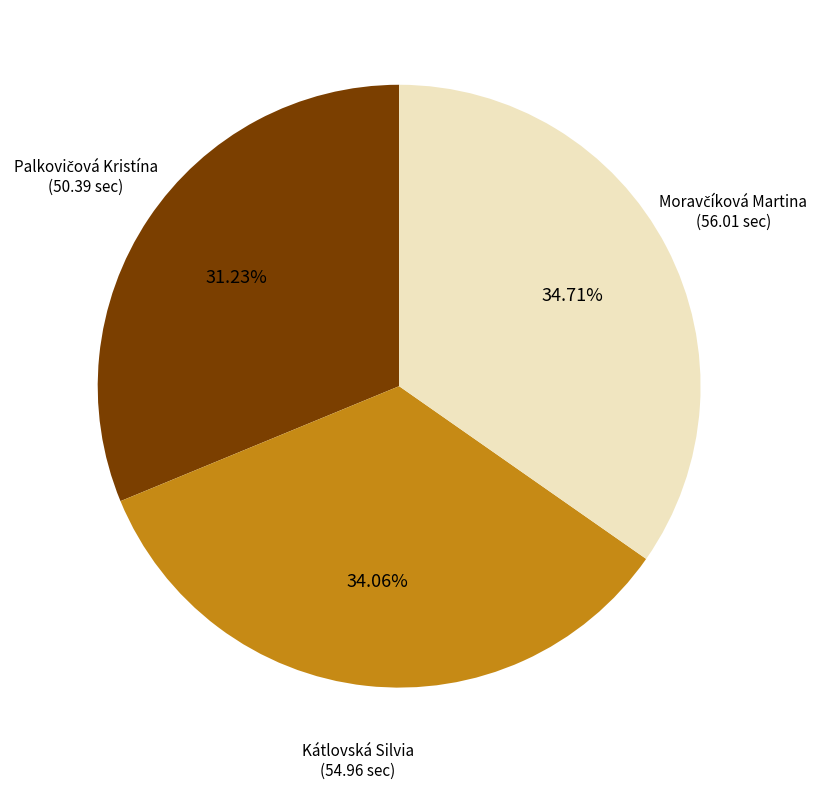

Is there a majority slice in this chart?

No